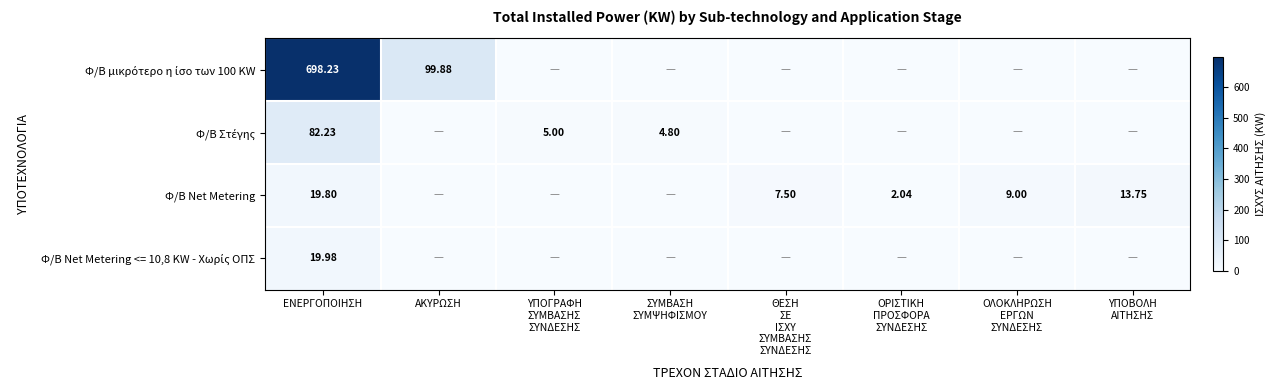

How many data points in Φ/Β Στέγης are above 0?

3